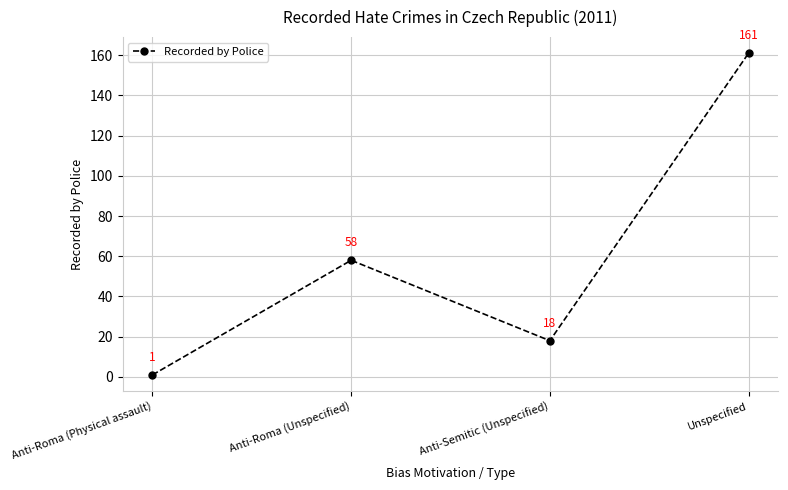

What is the sum of the values at Anti-Roma (Physical assault) and Unspecified?

162